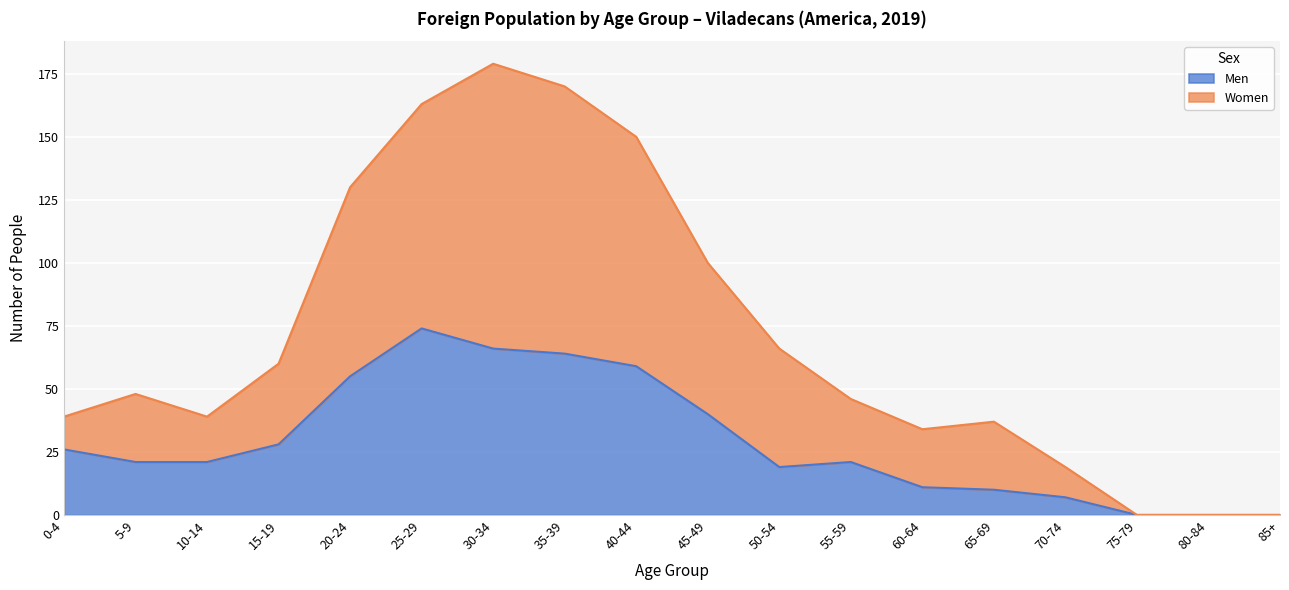

What is the highest value of the Men series?

74